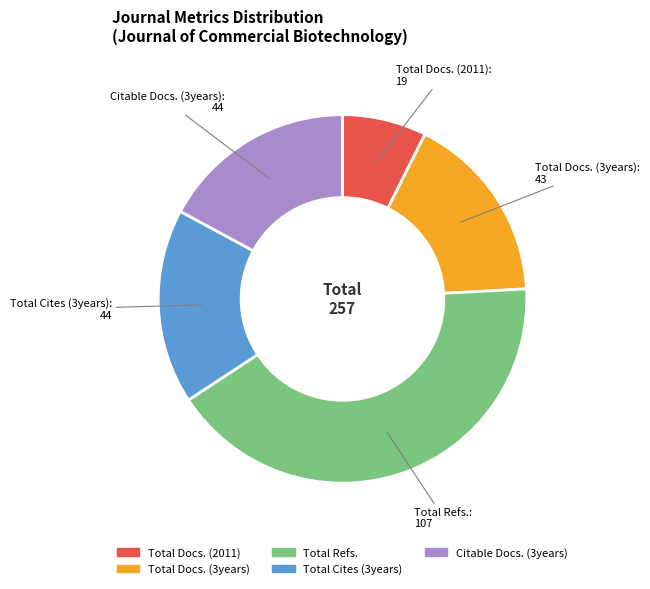

Count the number of slices in the pie.

5